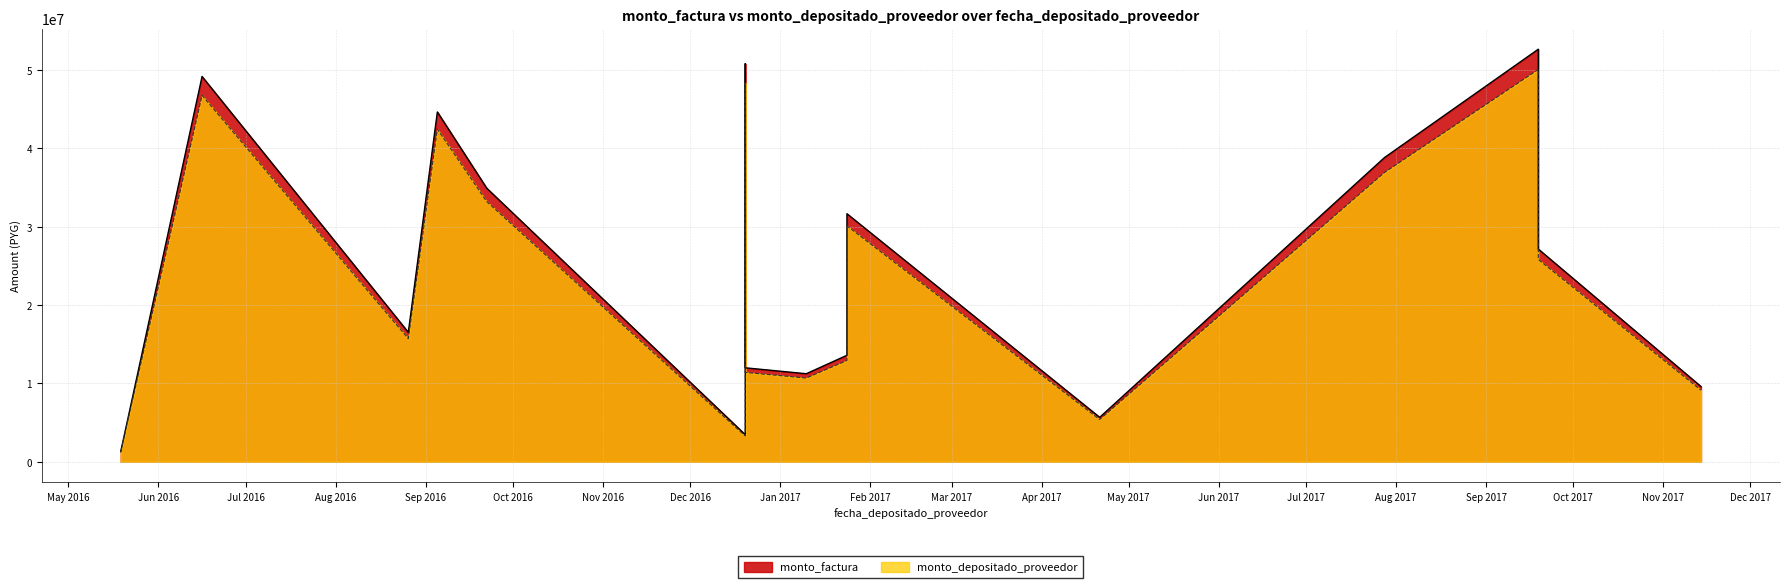

In monto_depositado_proveedor, how many points are lower than both neighbors (excluding endpoints)?

4